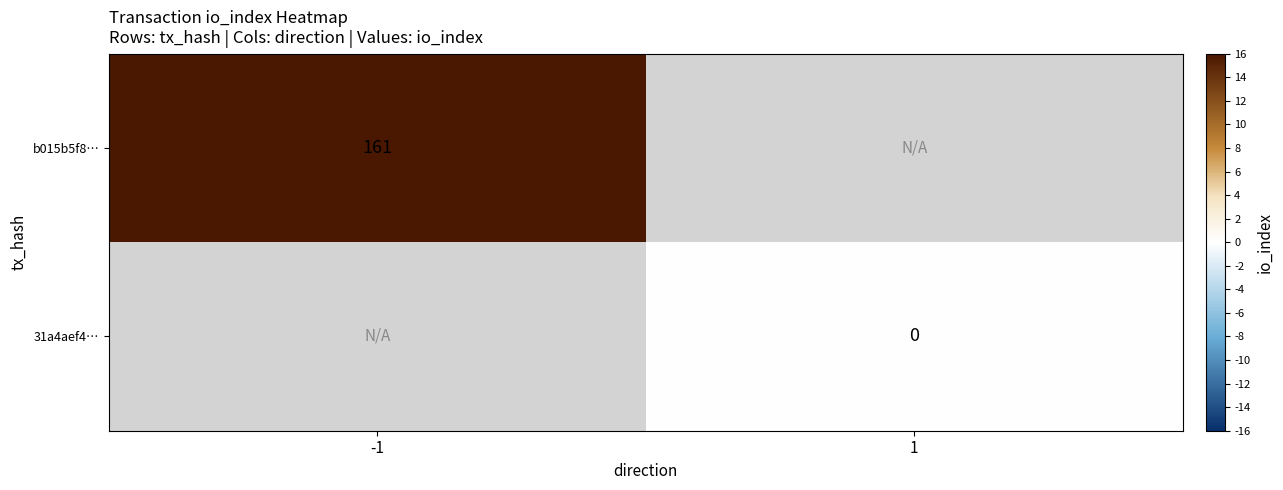

How many series are shown in this chart?

2